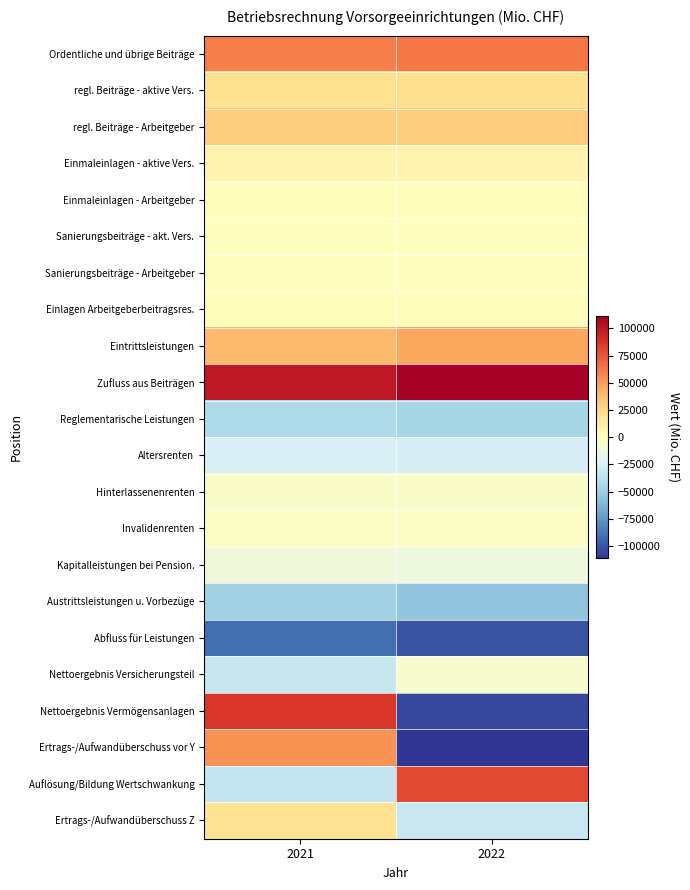

Which series has the largest total across all categories?

Zufluss aus Beiträgen